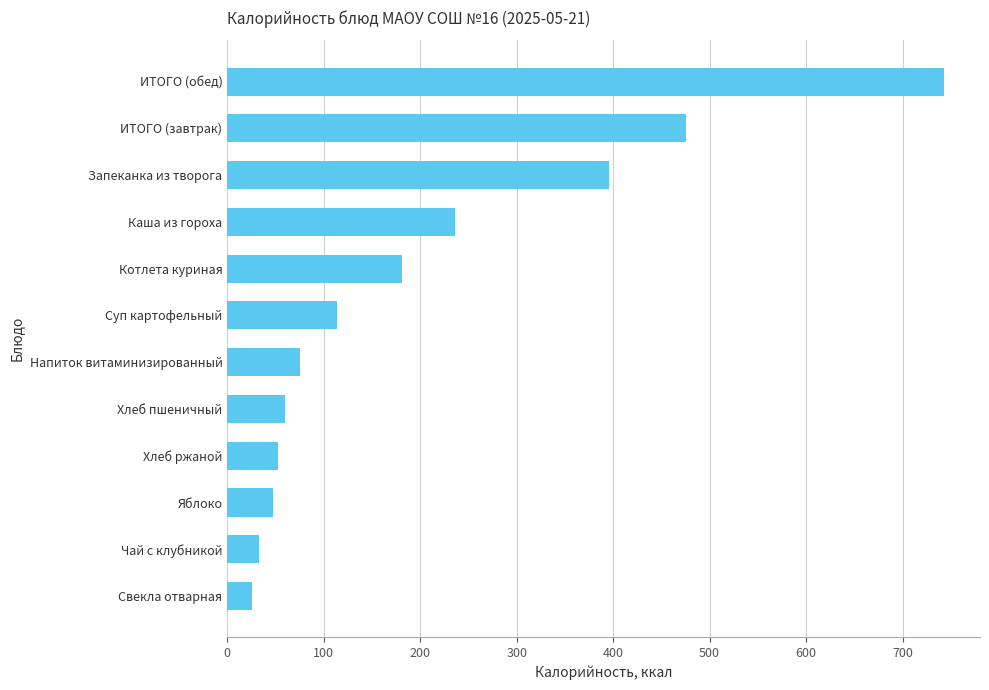

Which has a higher value, Свекла отварная or Котлета куриная?

Котлета куриная